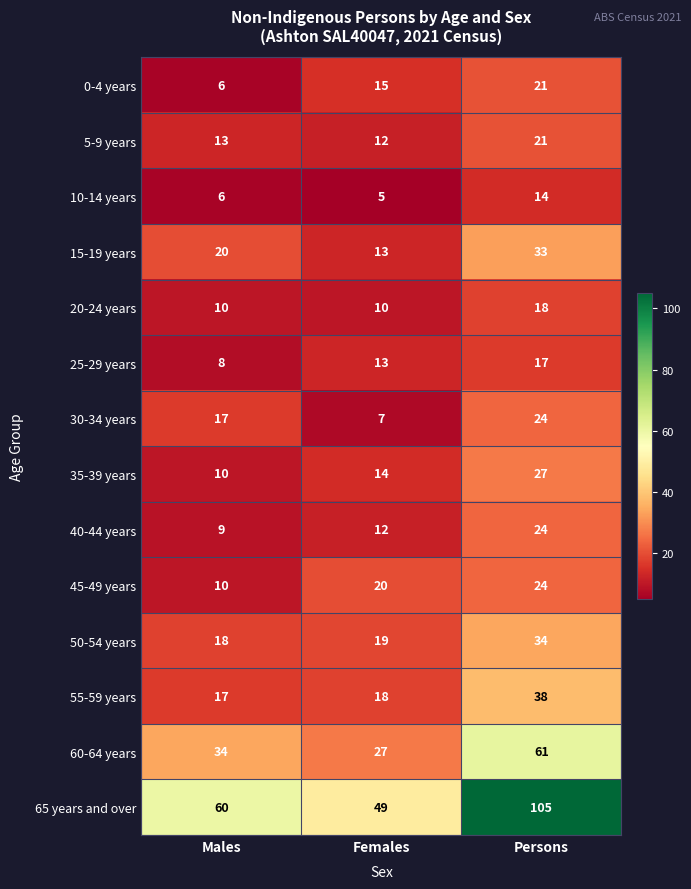

Count the 60-64 years values in the range 27 to 61.

3